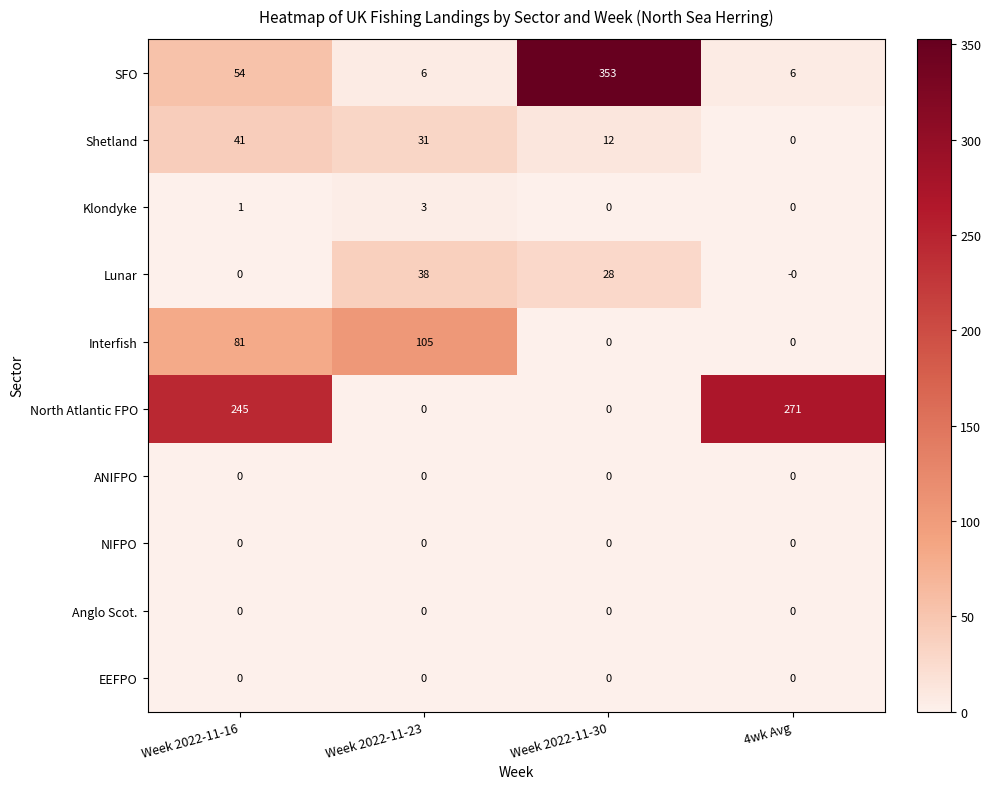

At which category is the sum across all series the highest?

Week 2022-11-16